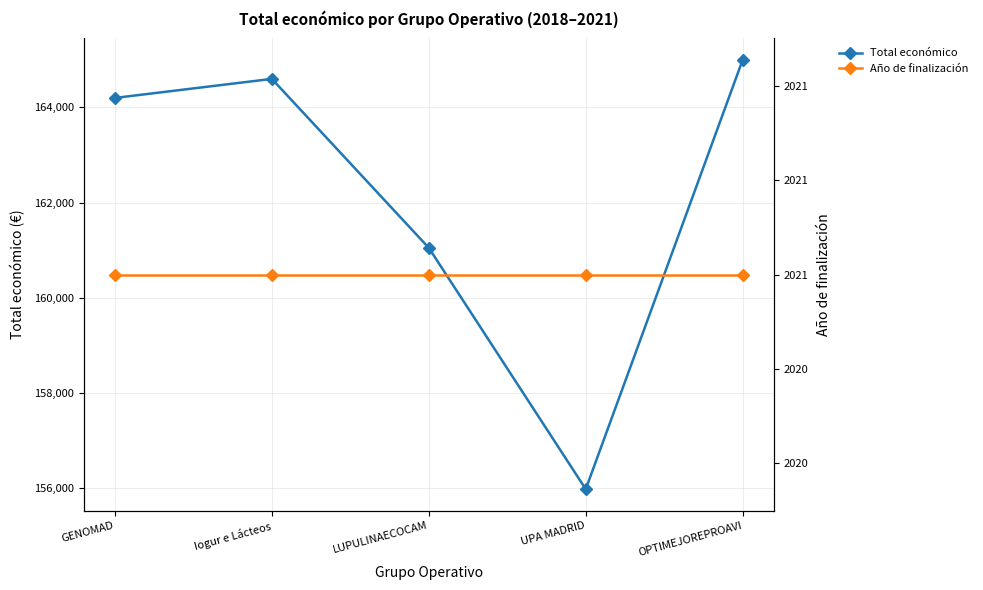

Count the number of categories in the chart.

5